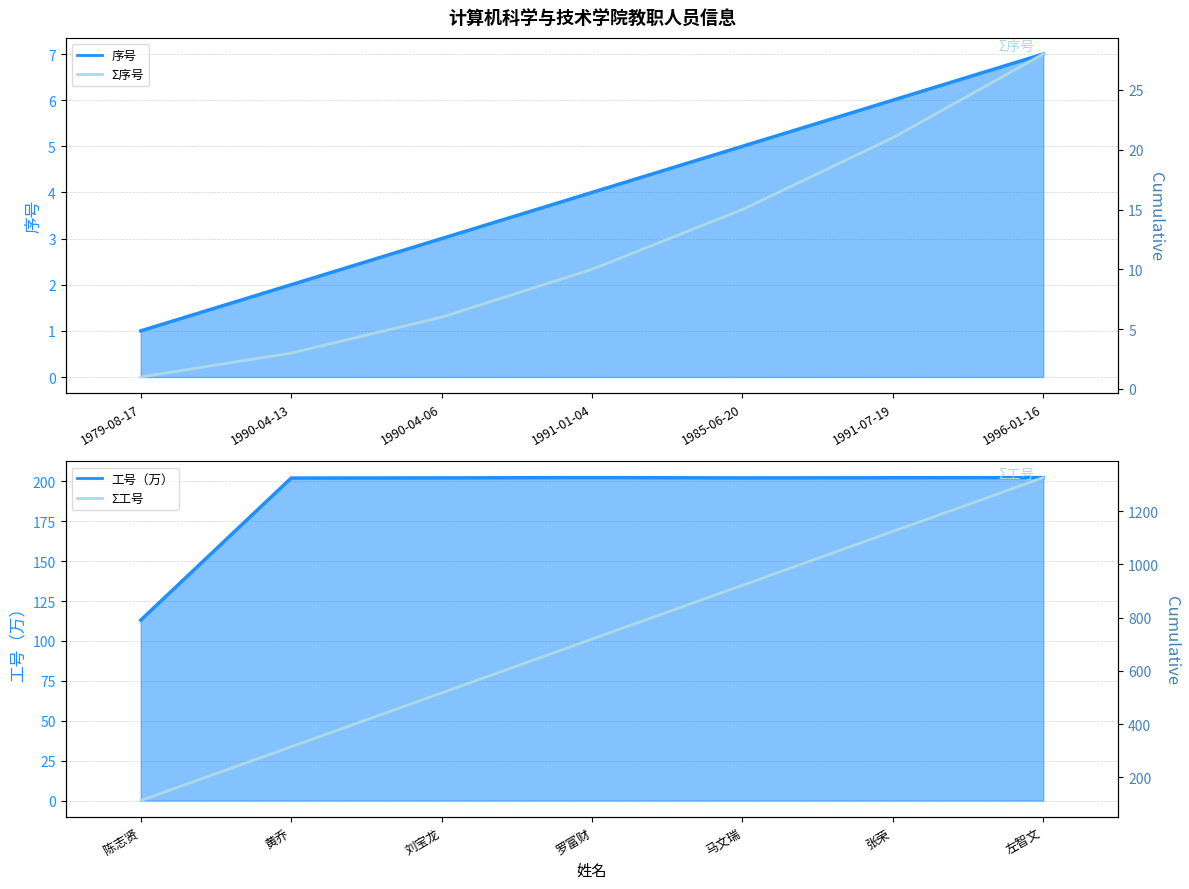

Is the value of 序号_line at 1991-07-19 greater than the value of 工号_line at 1991-01-04?

No